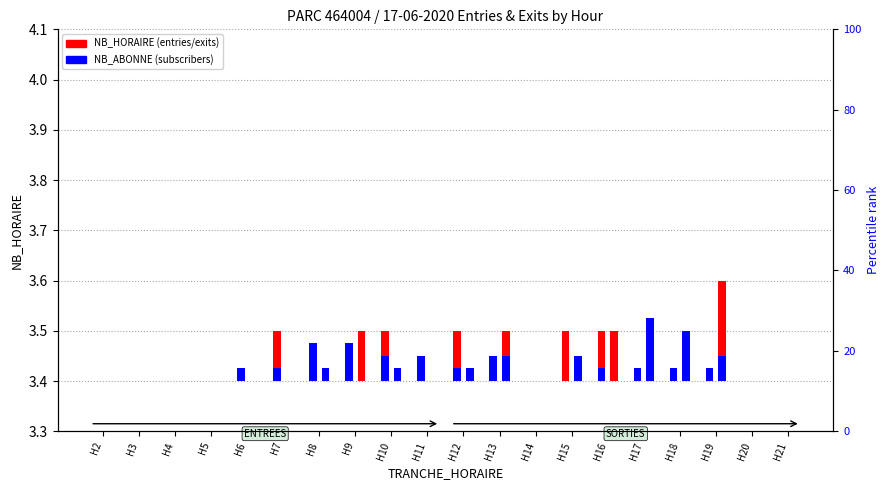

Reading left to right, what are all the values shown in this chart?

NB_HORAIRE (ENTREES): H2=0.0	H3=0.0	H4=0.0	H5=0.0	H6=0.0	H7=0.1	H8=0.0	H9=0.0	H10=0.1	H11=0.0	H12=0.1	H13=0.0	H14=0.0	H15=0.1	H16=0.1	H17=0.0	H18=0.0	H19=0.0	H20=0.0	H21=0.0
NB_ABONNE (ENTREES): H2=0.0	H3=0.0	H4=0.0	H5=0.0	H6=0.0	H7=0.0	H8=0.1	H9=0.1	H10=0.0	H11=0.0	H12=0.0	H13=0.0	H14=0.0	H15=0.0	H16=0.0	H17=0.0	H18=0.0	H19=0.0	H20=0.0	H21=0.0
NB_HORAIRE (SORTIES): H2=0.0	H3=0.0	H4=0.0	H5=0.0	H6=0.0	H7=0.0	H8=0.0	H9=0.1	H10=0.0	H11=0.0	H12=0.0	H13=0.1	H14=0.0	H15=0.0	H16=0.1	H17=0.1	H18=0.0	H19=0.2	H20=0.0	H21=0.0
NB_ABONNE (SORTIES): H2=0.0	H3=0.0	H4=0.0	H5=0.0	H6=0.0	H7=0.0	H8=0.0	H9=0.0	H10=0.0	H11=0.0	H12=0.0	H13=0.0	H14=0.0	H15=0.0	H16=0.0	H17=0.1	H18=0.1	H19=0.0	H20=0.0	H21=0.0